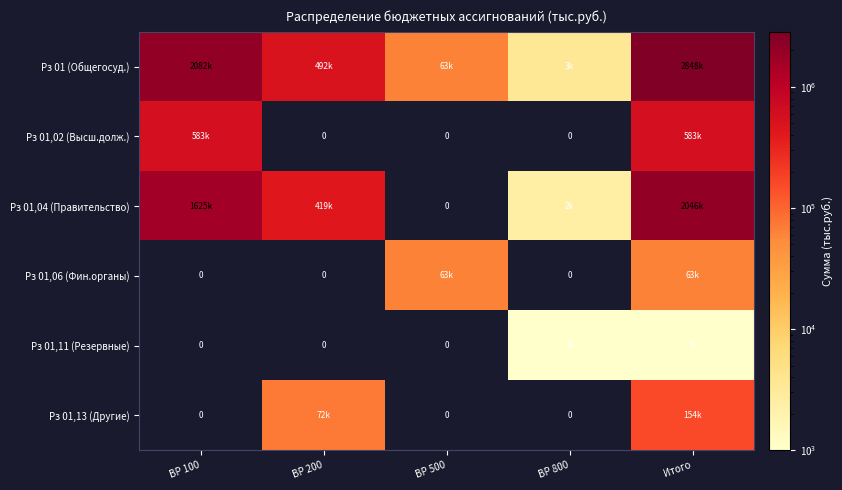

What is the difference between the Рз 01,13 (Другие) values at ВР 200 and ВР 100?

72400.0